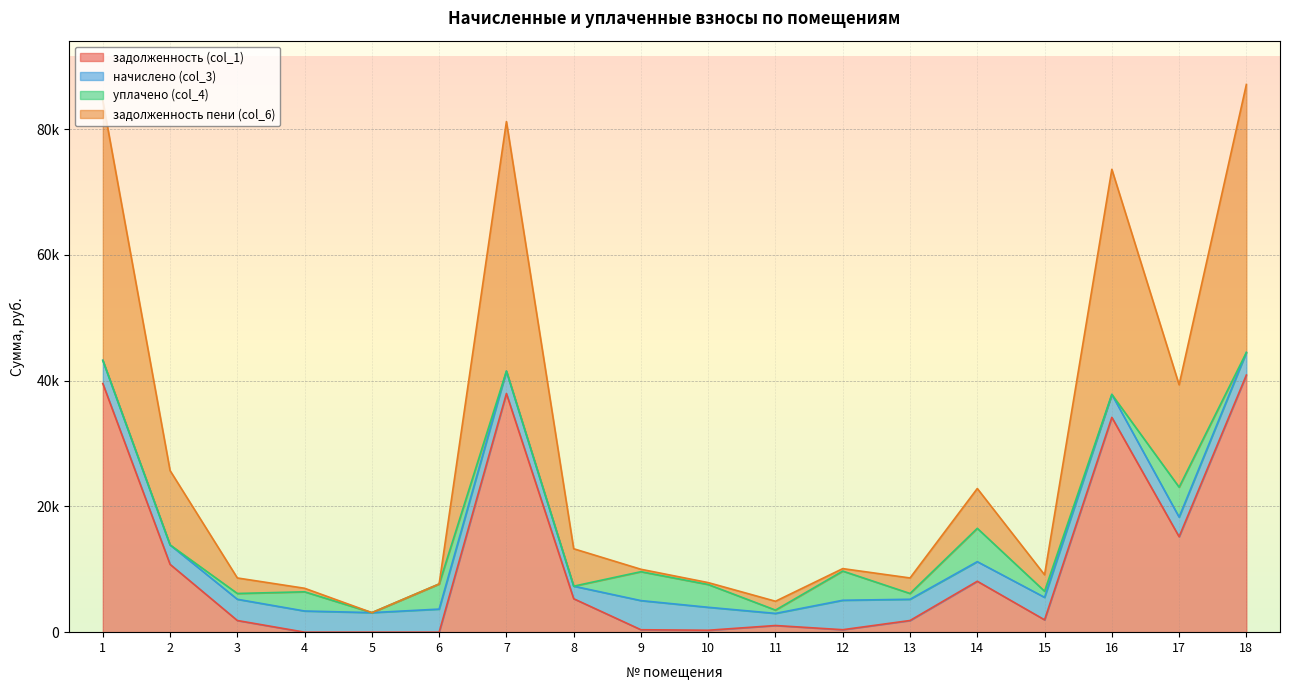

Where is the first local minimum for задолженность (col_1)?

10